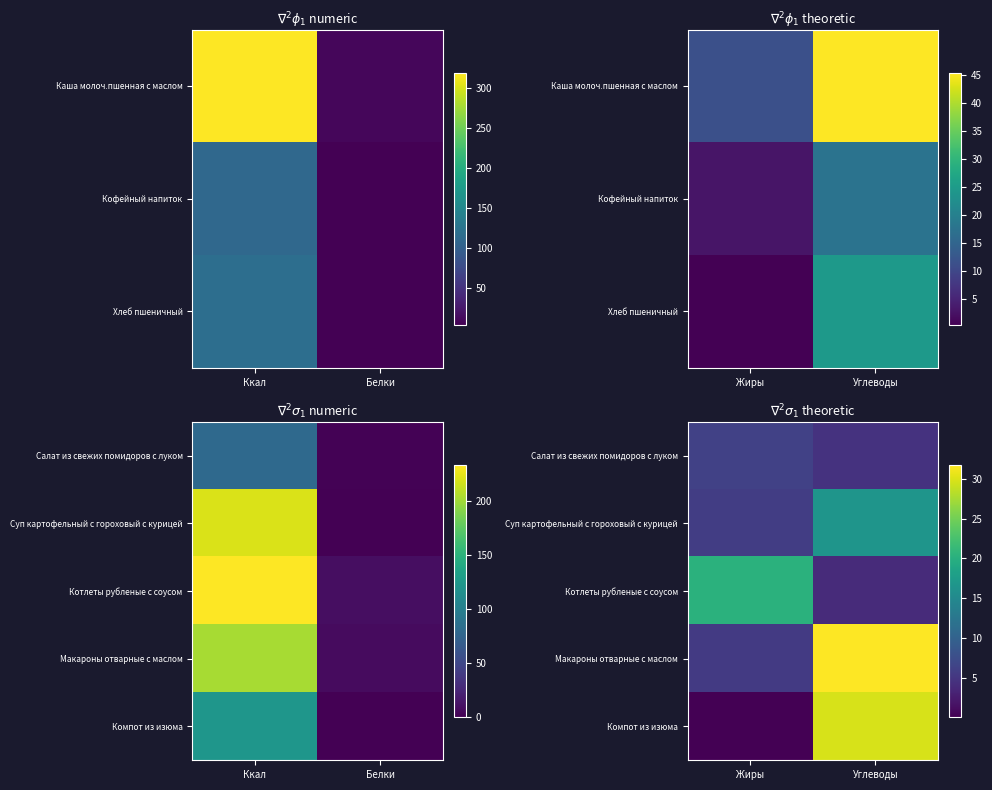

The value of Компот из изюма at Углеводы is 15.3. True or false?

False